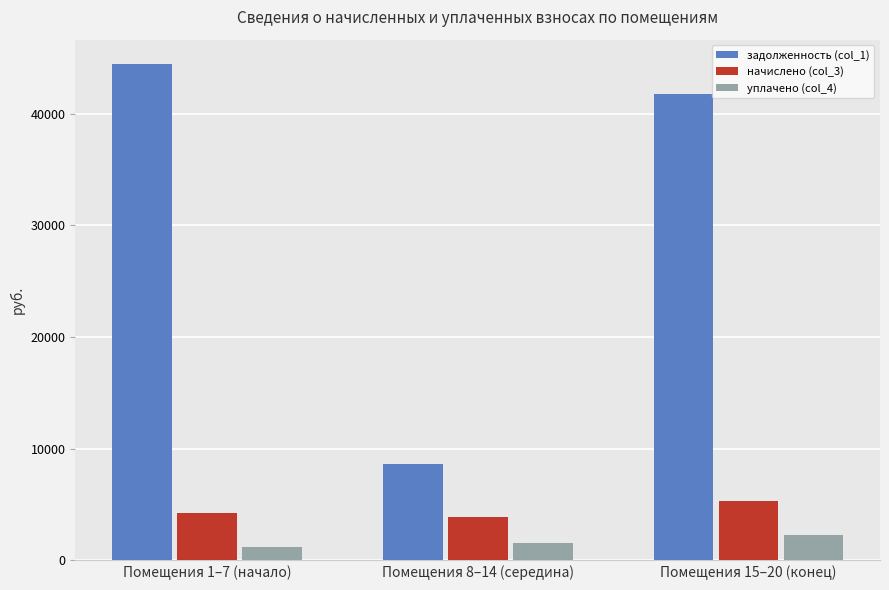

Which series has the largest range (max minus min)?

задолженность (col_1)